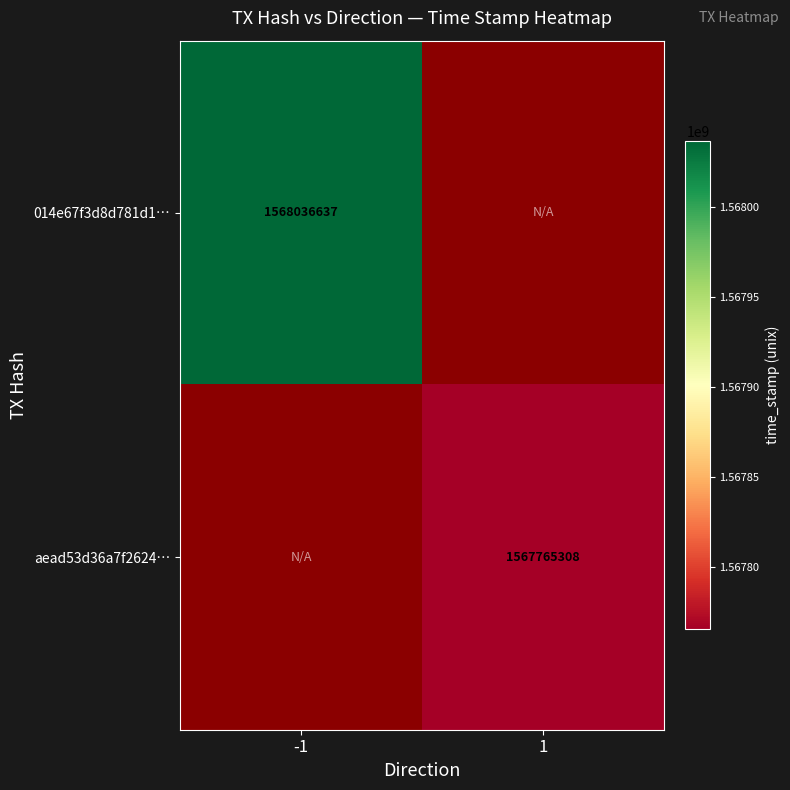

Is it true that aead53d36a7f2624… equals 2058002891 at 1?

False